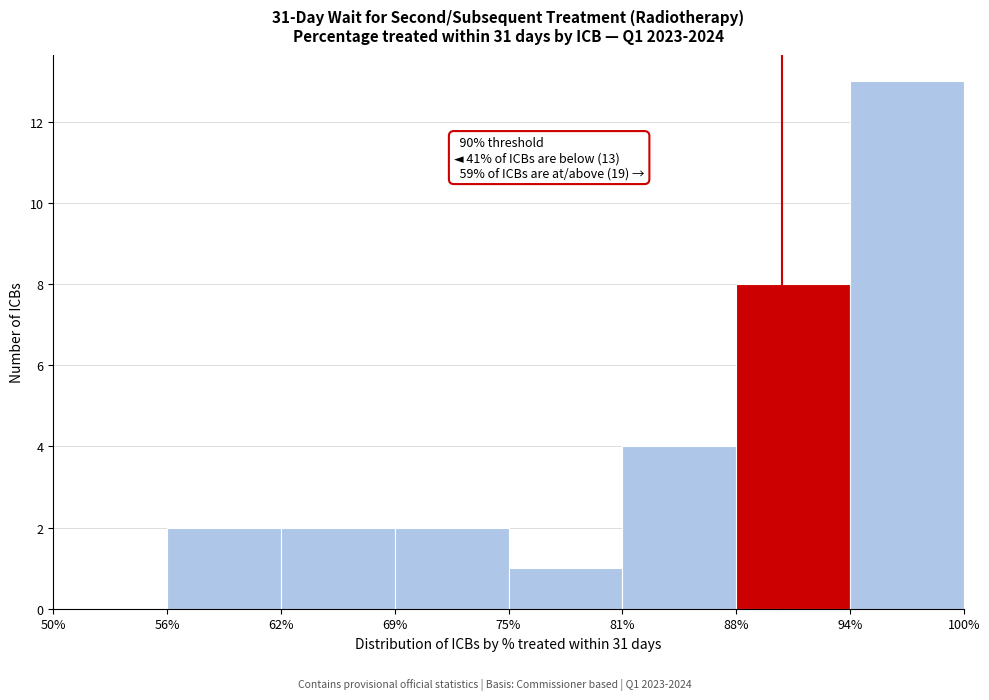

Reading left to right, what are all the values shown in this chart?

50%=0	56%=2	62%=2	69%=2	75%=1	81%=4	88%=8	94%=13